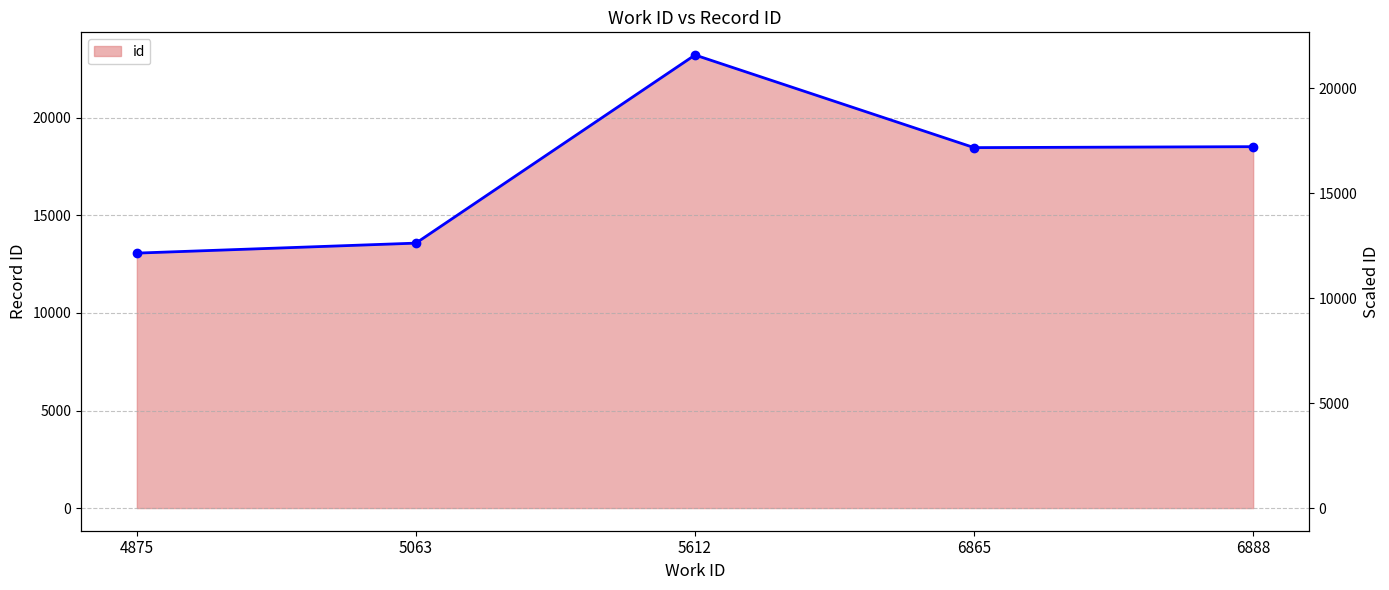

Where is the first local maximum?

5612